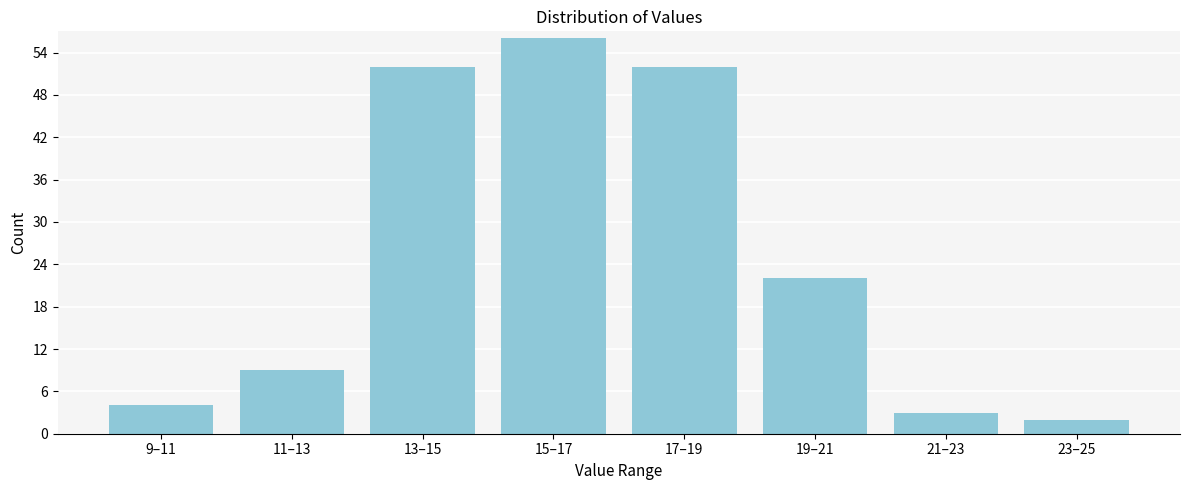

Reading left to right, transcribe all the data shown in this chart.

9–11=4	11–13=9	13–15=52	15–17=56	17–19=52	19–21=22	21–23=3	23–25=2